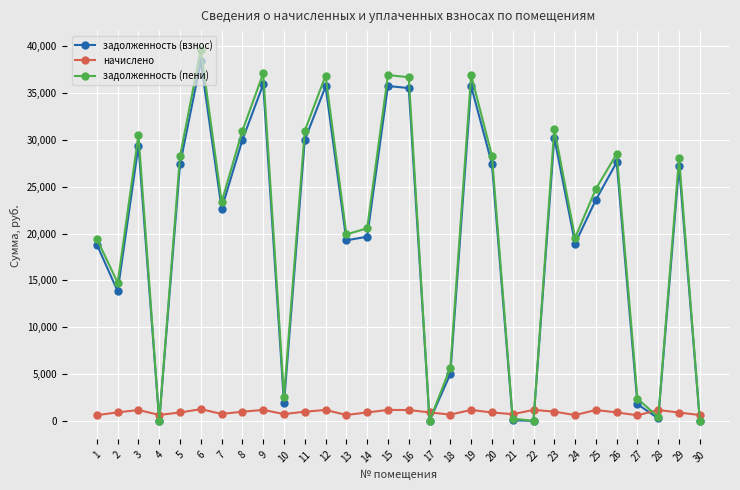

At which category does задолженность (взнос) reach its first local valley?

2